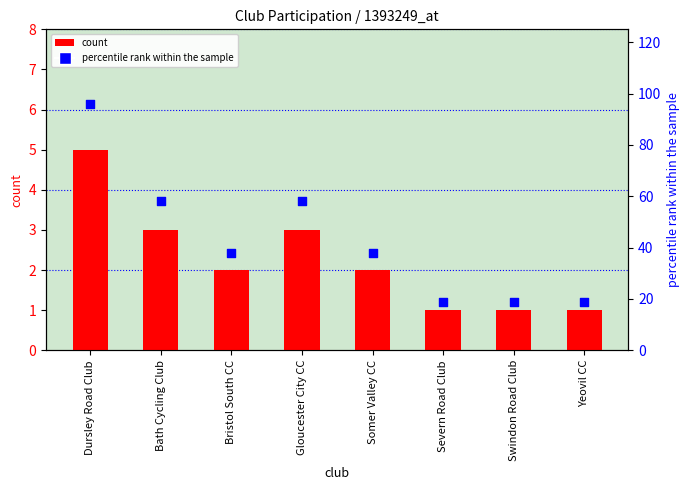

What are all the series names shown in the legend?

count, percentile rank within the sample